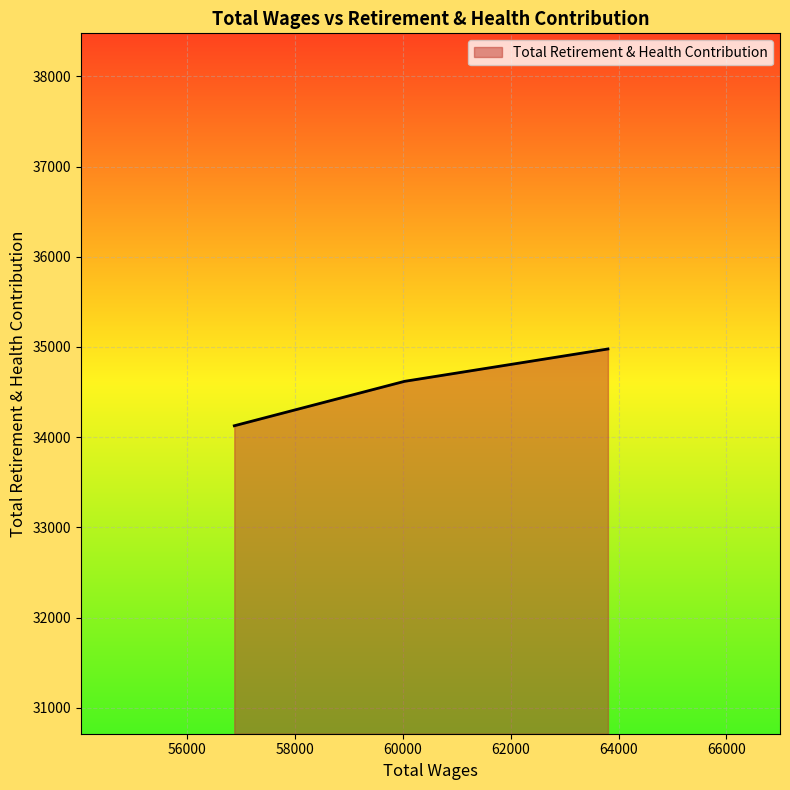

What is the maximum value shown in the chart?

34978